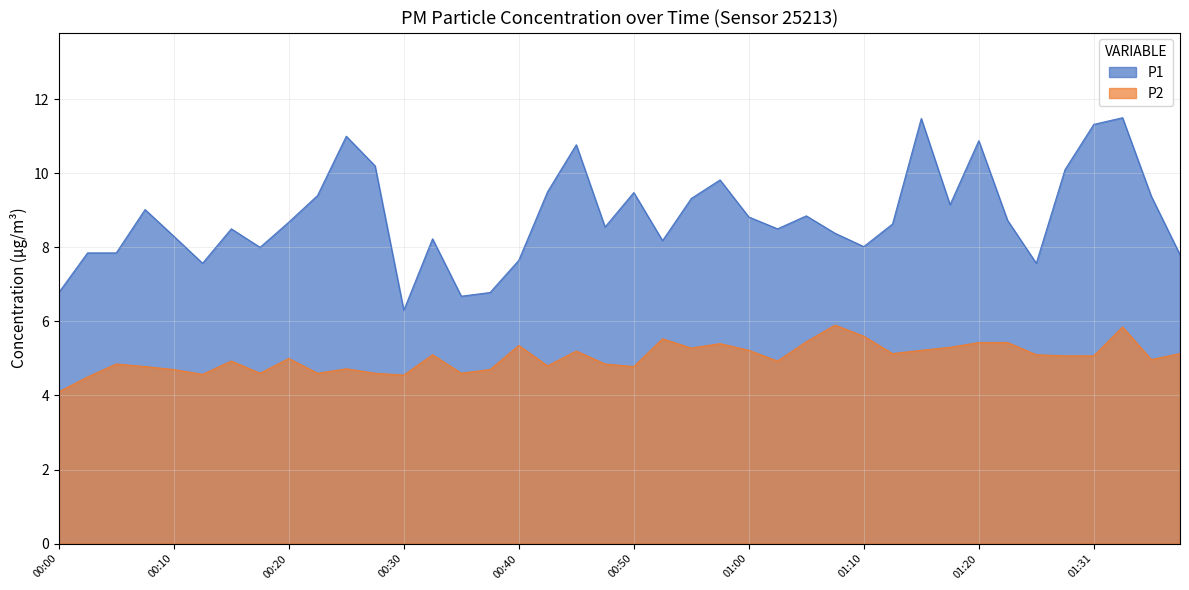

At which label is P1 closest to 8?

00:17